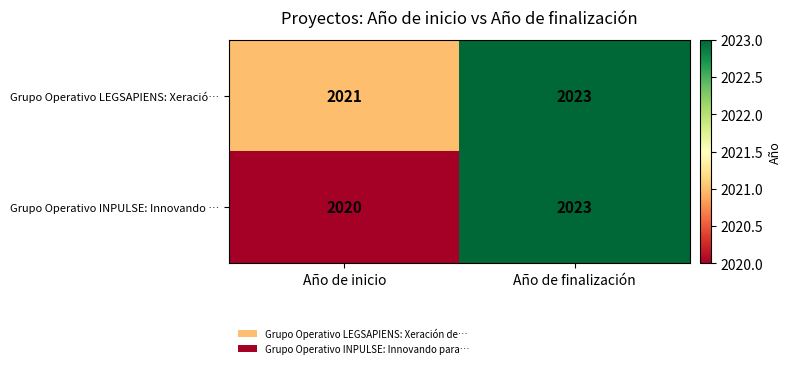

Which label corresponds to the largest value in the chart?

Año de finalización